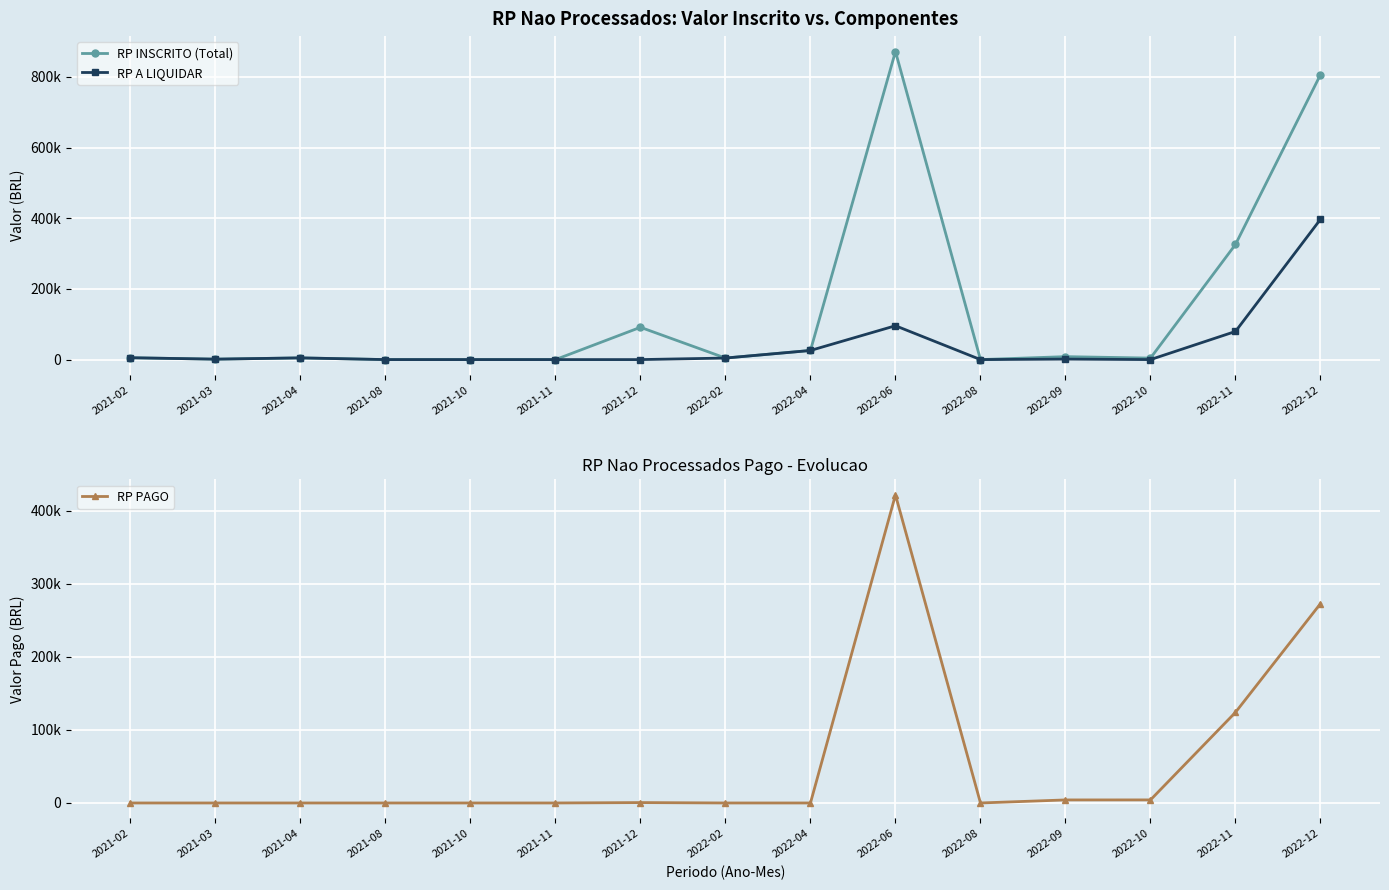

Count the number of categories in the chart.

15